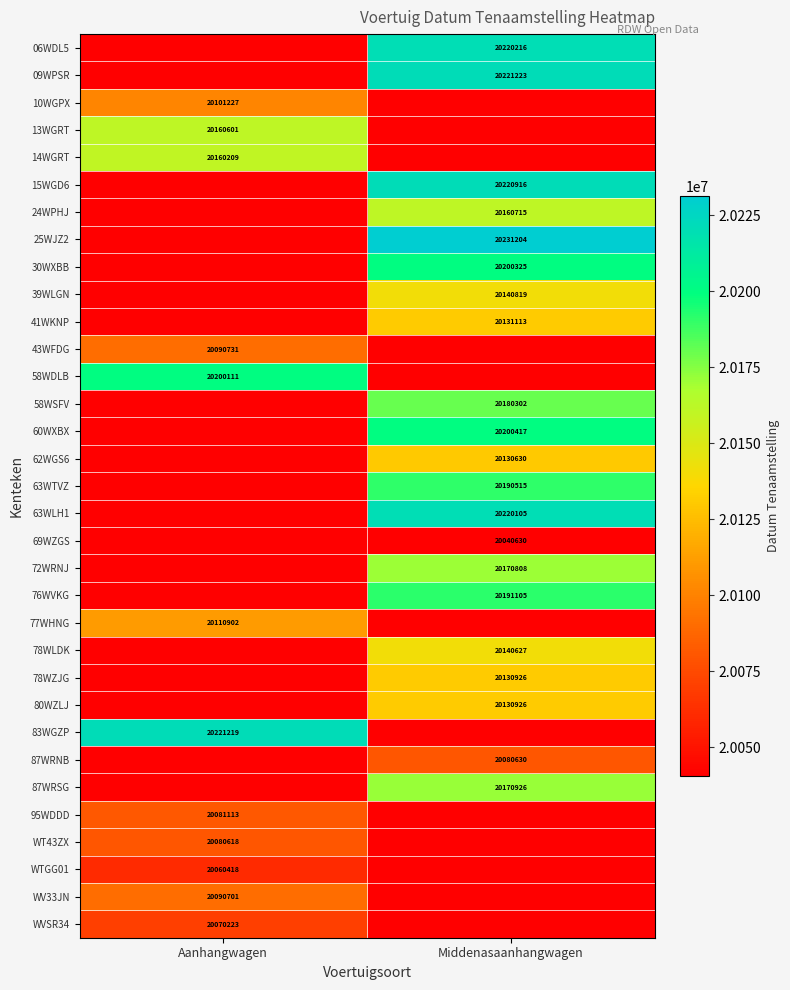

What is the spread (max minus min) of values at Middenasaanhangwagen?

190574